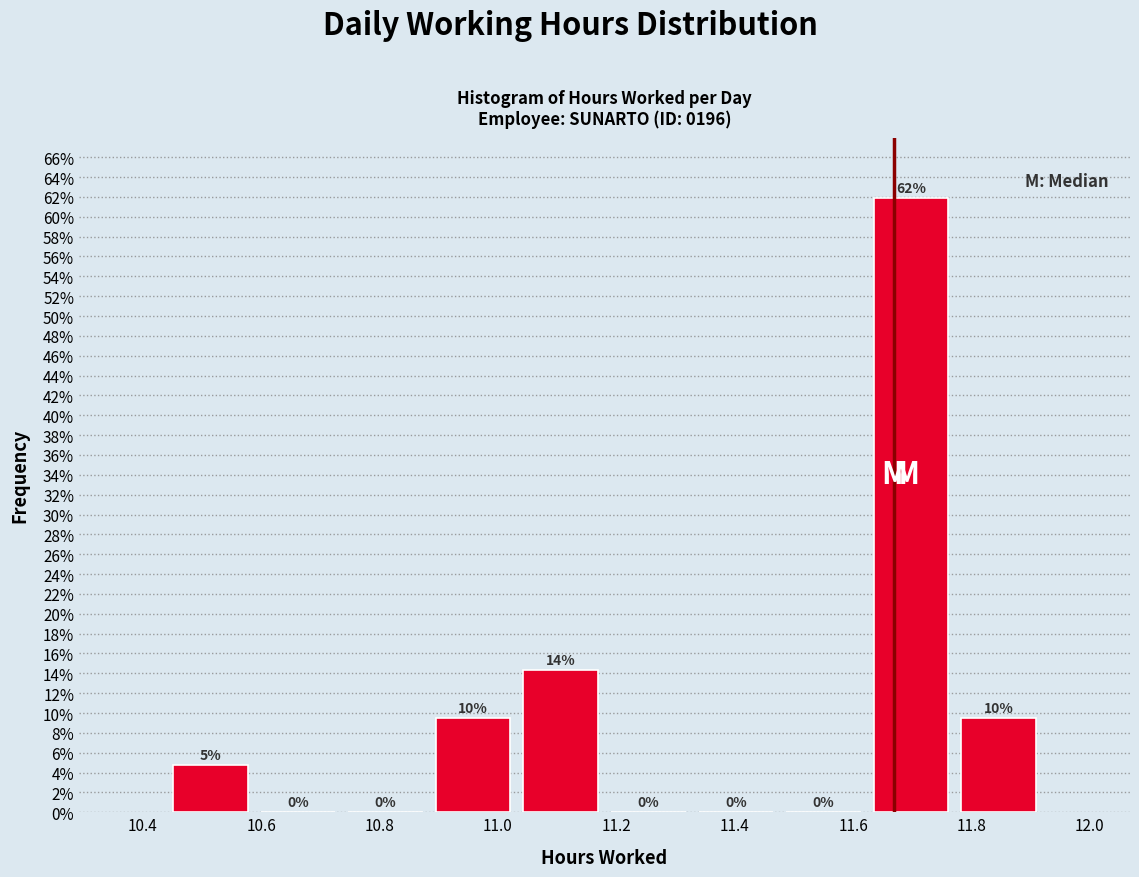

Which range on the x-axis has the tallest bar?

11.624 to 11.772